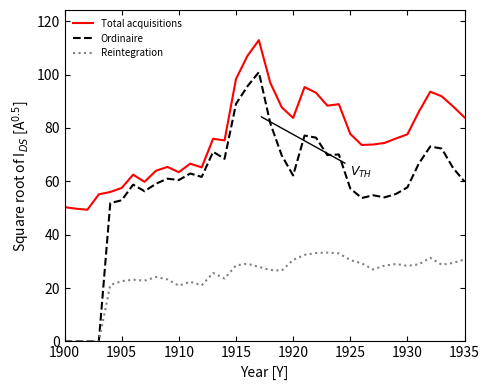

What is the maximum value shown in the chart?

112.9